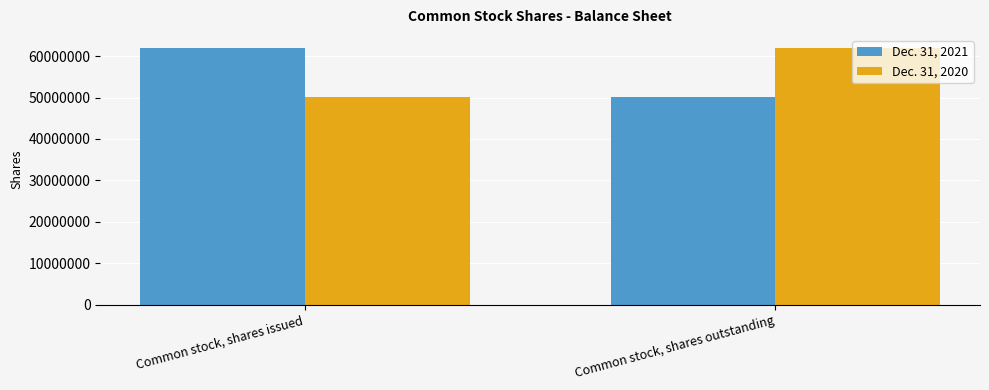

Are the bars grouped side by side (vs. stacked)?

Yes